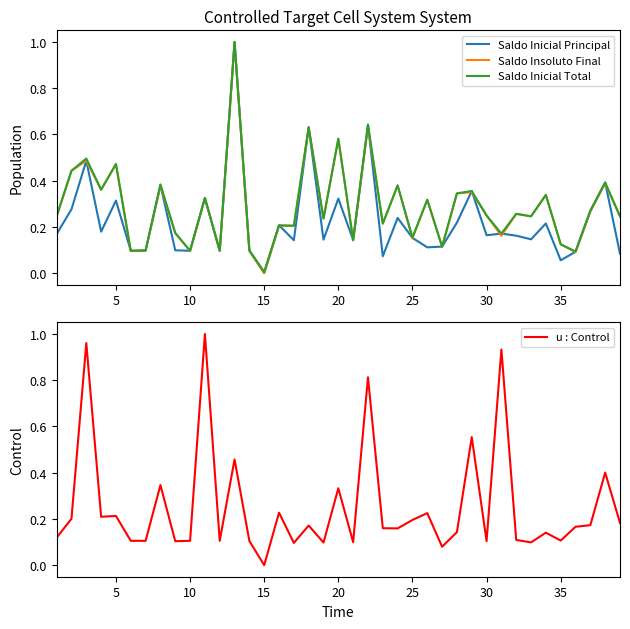

How many series are shown in this chart?

4